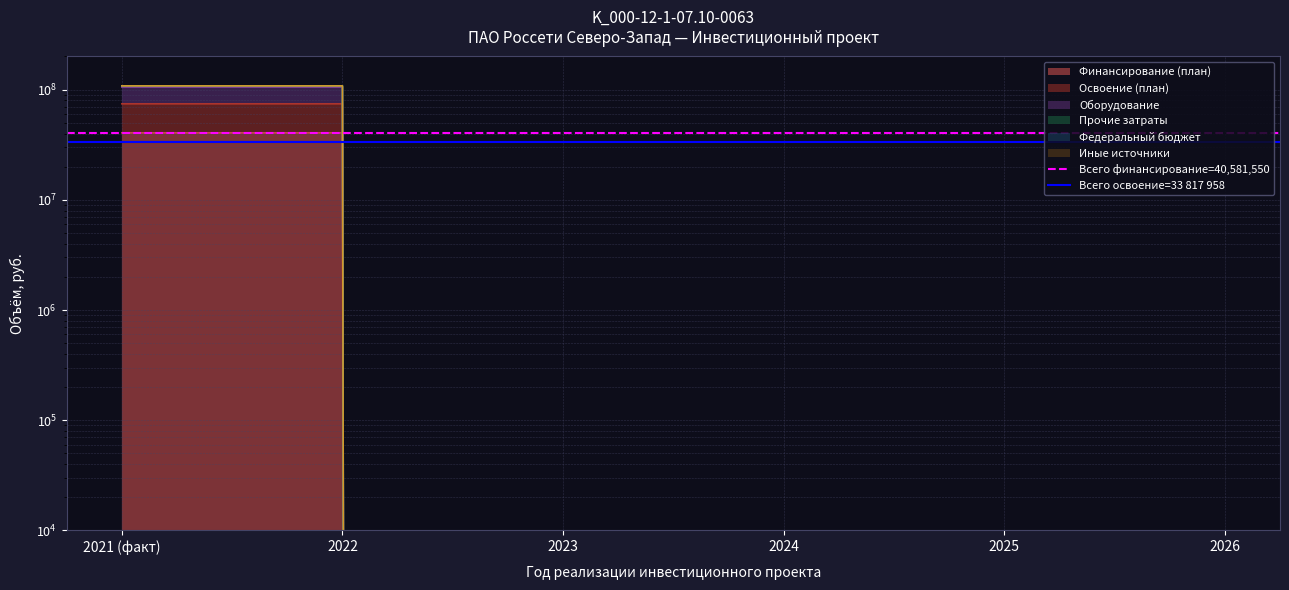

How many lines are shown in the chart?

2